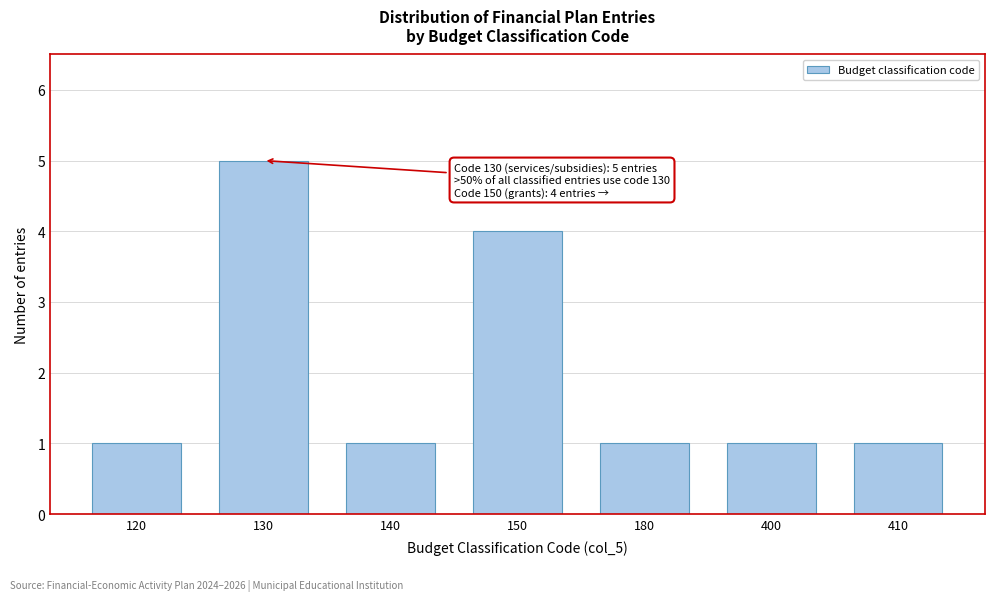

Reading right to left, extract all data points from this chart.

410=1	400=1	180=1	150=4	140=1	130=5	120=1